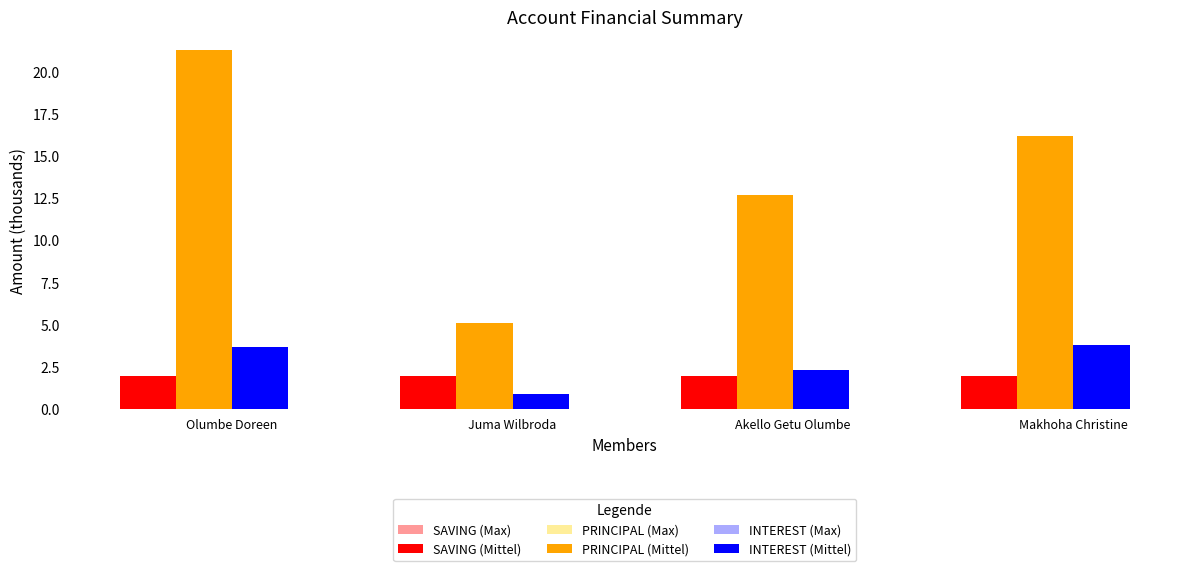

What is the greatest value displayed?

21.3